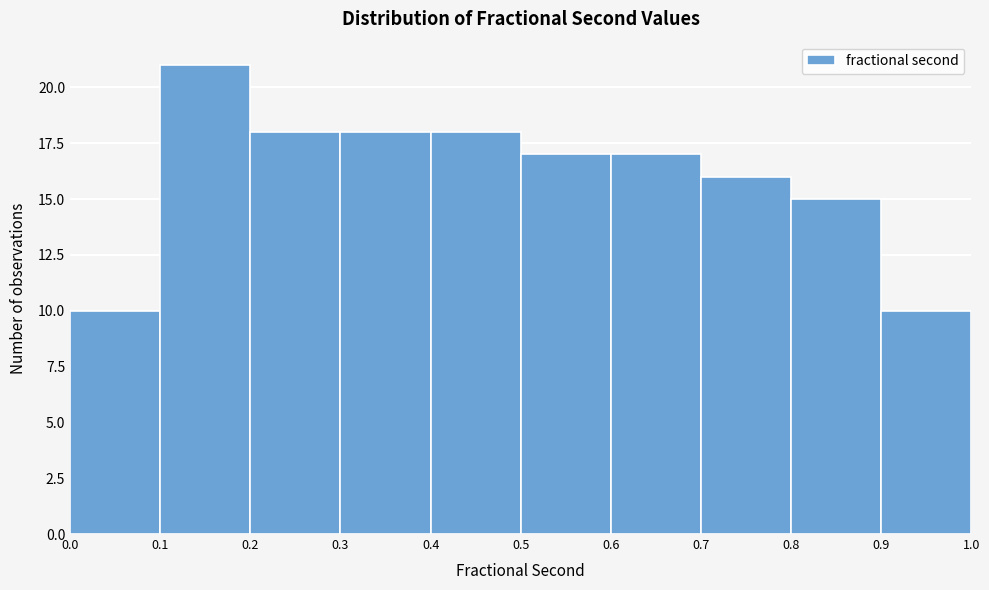

Reading left to right, transcribe this chart: for each bar, give the range it covers on the x-axis and its height. The values are not printed on the chart, so give them approximately, as read against the axis.

0.0 to 0.1: 10
0.1 to 0.2: 21
0.2 to 0.3: 18
0.3 to 0.4: 18
0.4 to 0.5: 18
0.5 to 0.6: 17
0.6 to 0.7: 17
0.7 to 0.8: 16
0.8 to 0.9: 15
0.9 to 1.0: 10